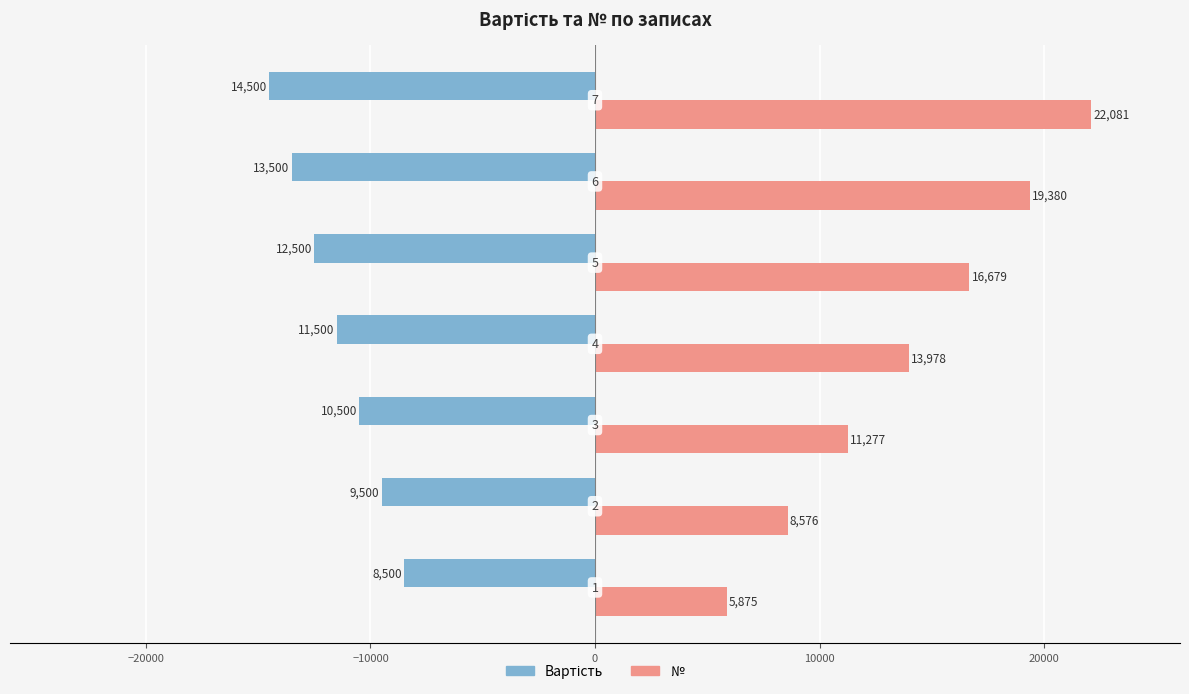

What is the maximum value shown in the chart?

22081